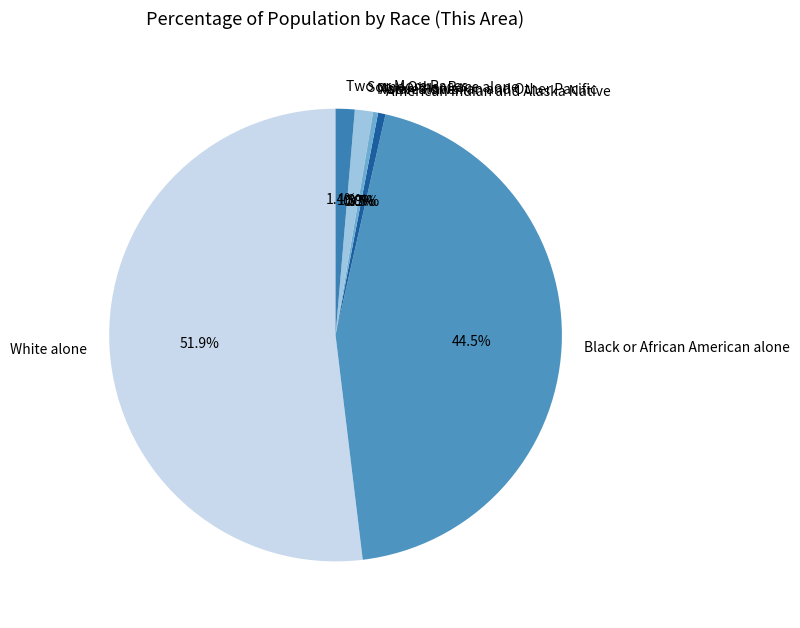

Is the sum of Some Other Race alone and Two or More Races greater than half?

No